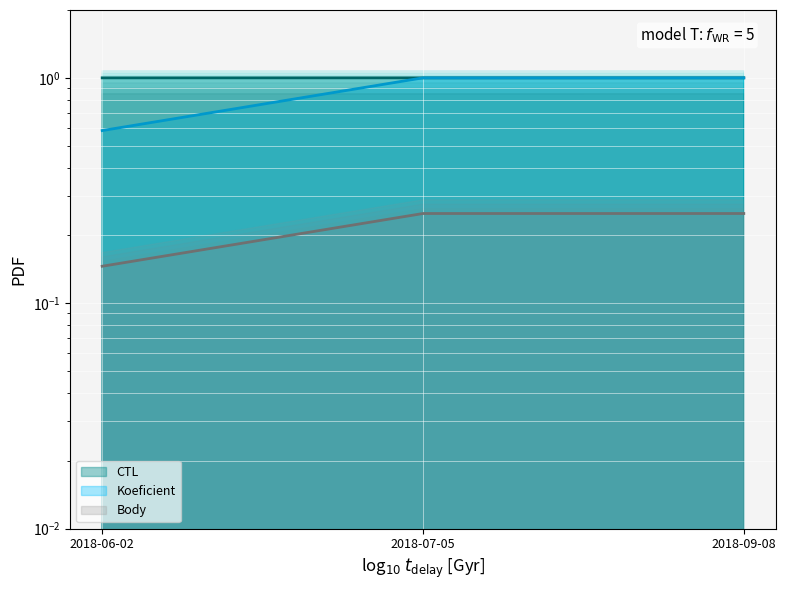

Between 2018-06-02 and 2018-07-05, which series saw the biggest shift?

Koeficient